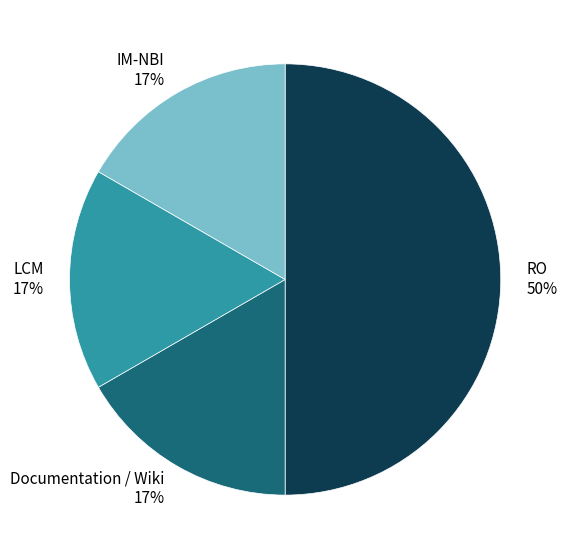

Is Documentation / Wiki 17% the majority of the pie?

No